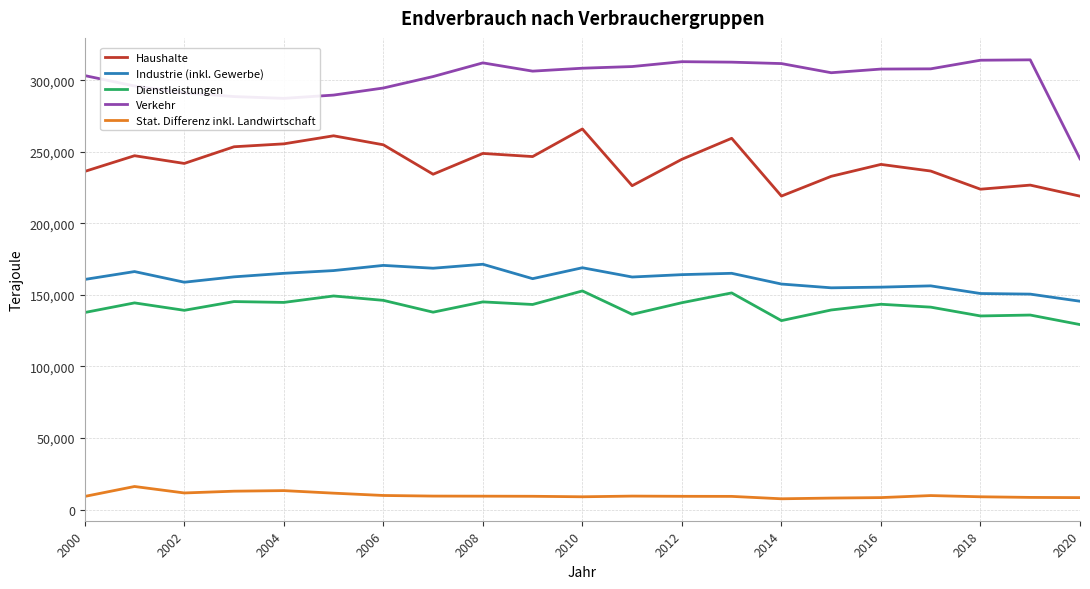

Which series has the largest range (max minus min)?

Verkehr